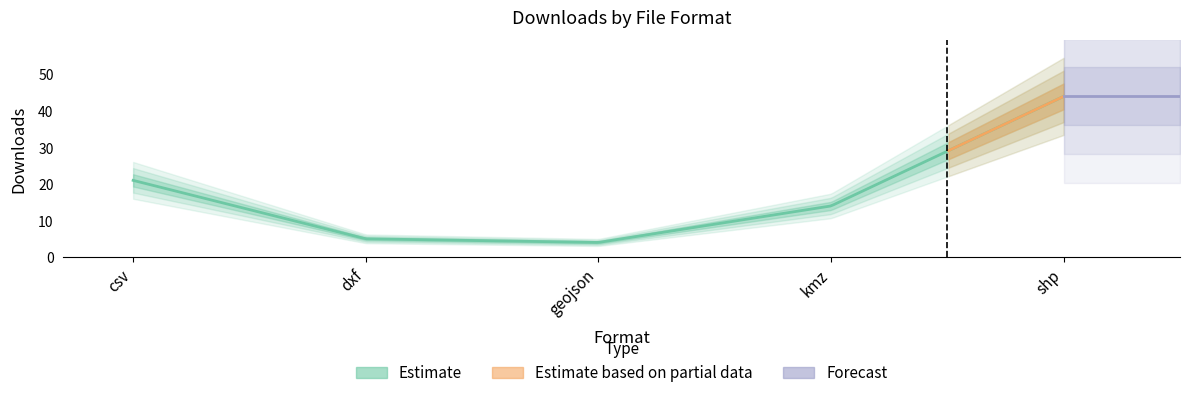

What is the label of the 1st point from the right?

shp